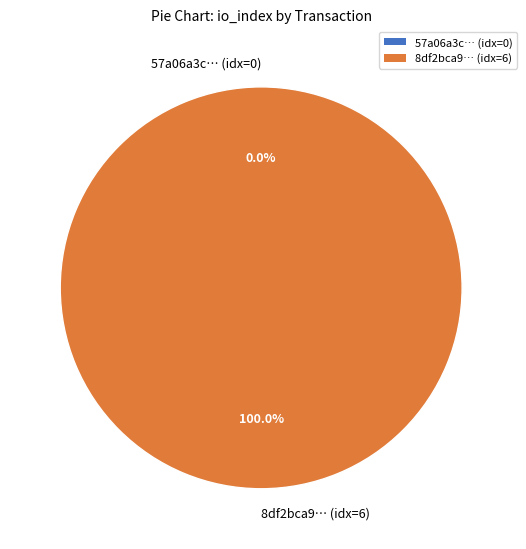

To the nearest percent, what percentage of the pie is tx_1 (io_index=6)?

100%